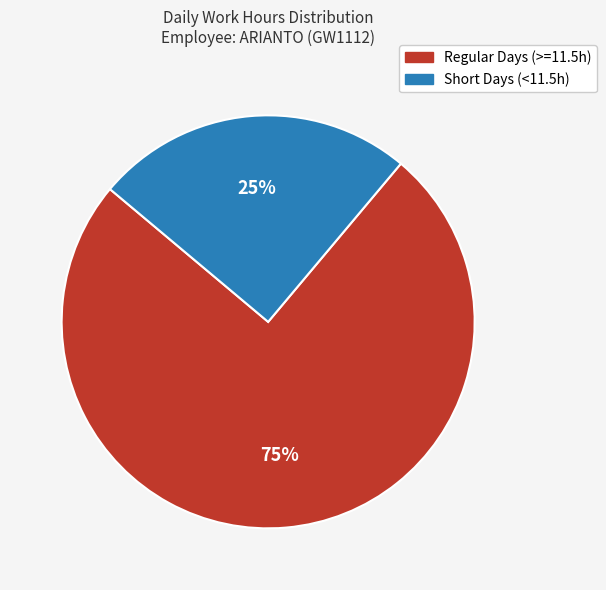

Count the number of slices in the pie.

2